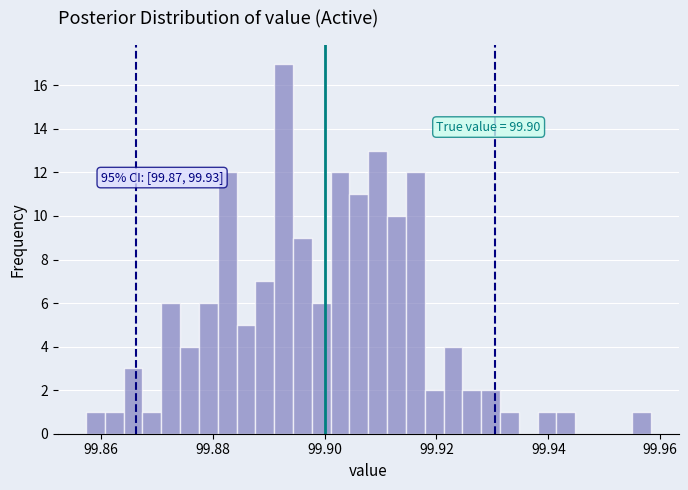

Around what value on the x-axis is the tallest bar? Give the approximate position of its centre, as read against the axis.

99.892